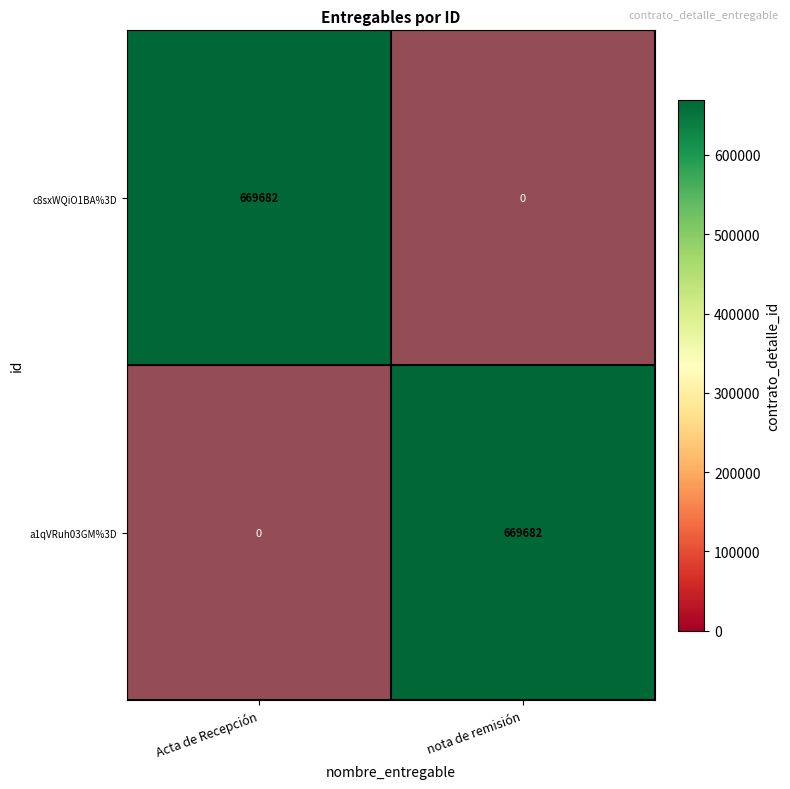

Which category has the highest value across all series?

nota de remisión